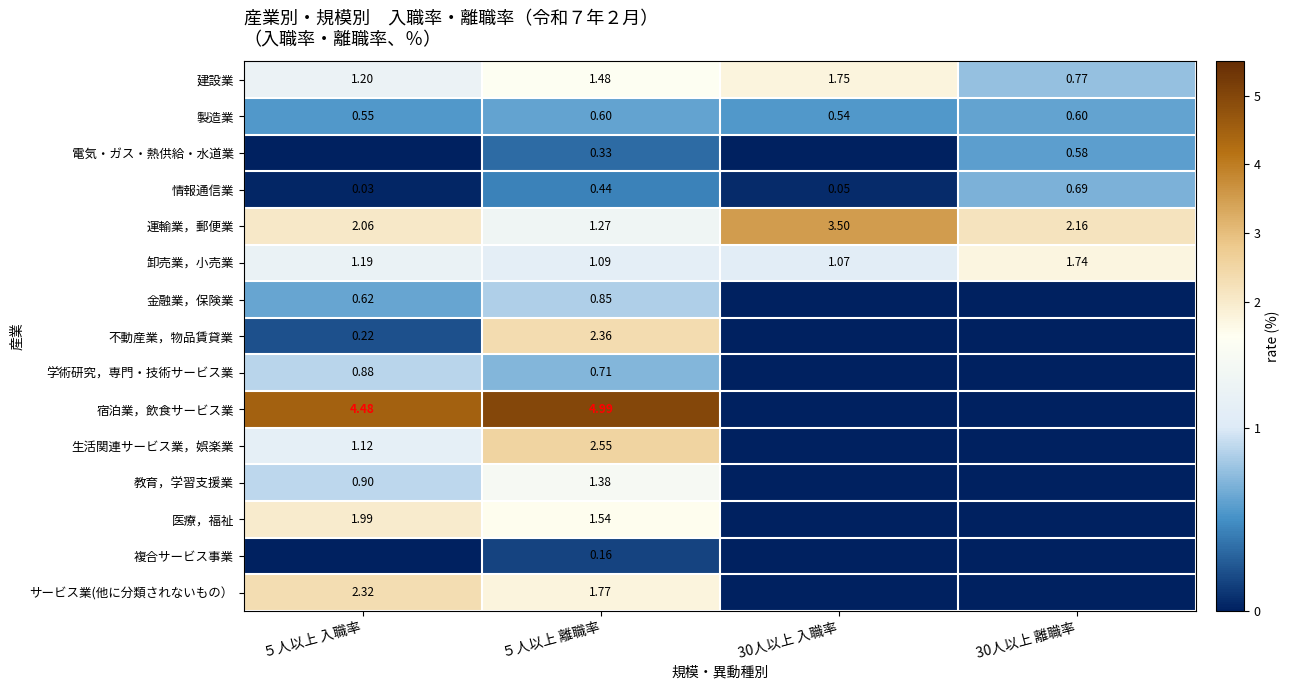

Is the value of 建設業 at 30人以上 離職率 greater than the value of 金融業，保険業 at ５人以上 離職率?

No